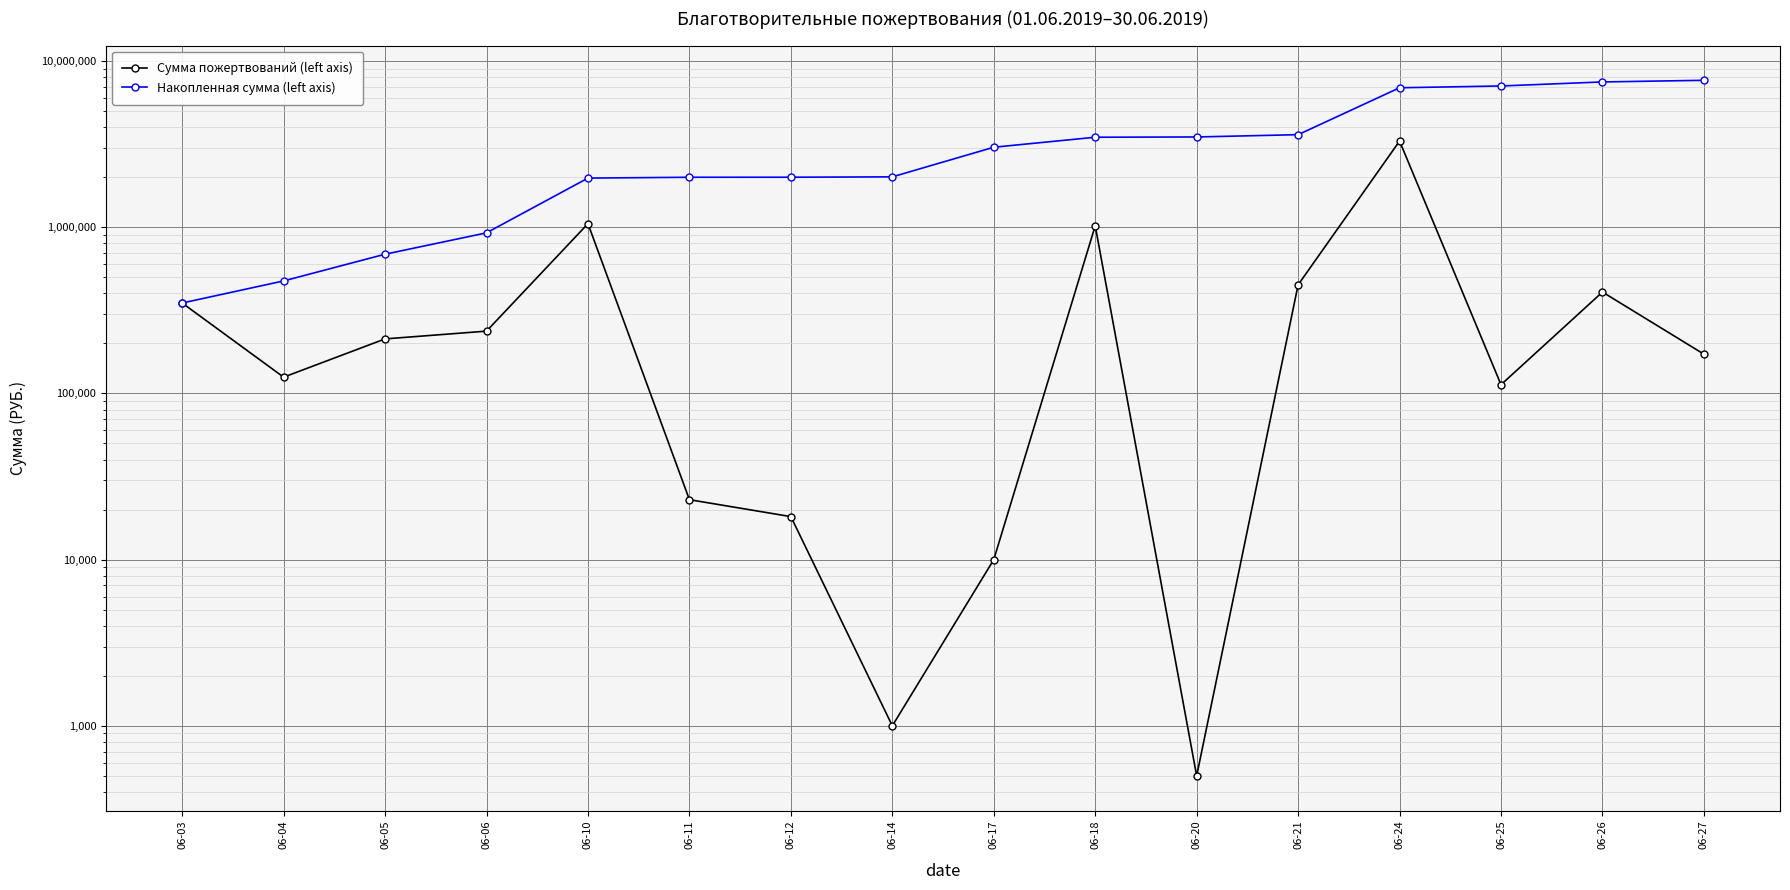

What is the total value across all series at 06-24?

10205664.8